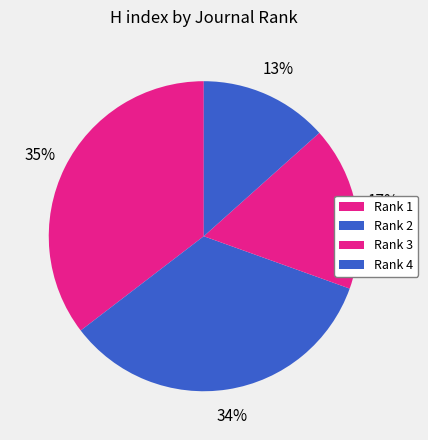

Which slice is the smallest?

Rank 4